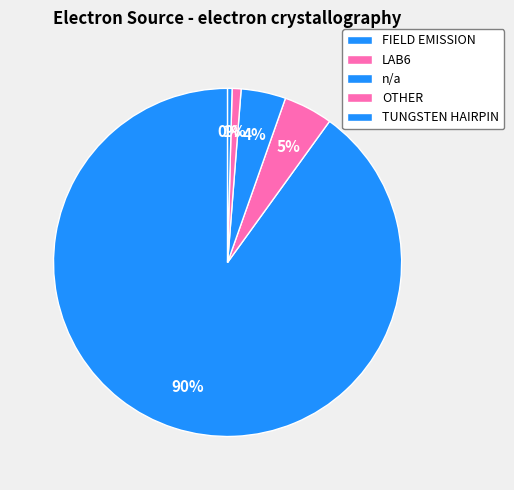

What percentage do OTHER and TUNGSTEN HAIRPIN together represent?

1.2%